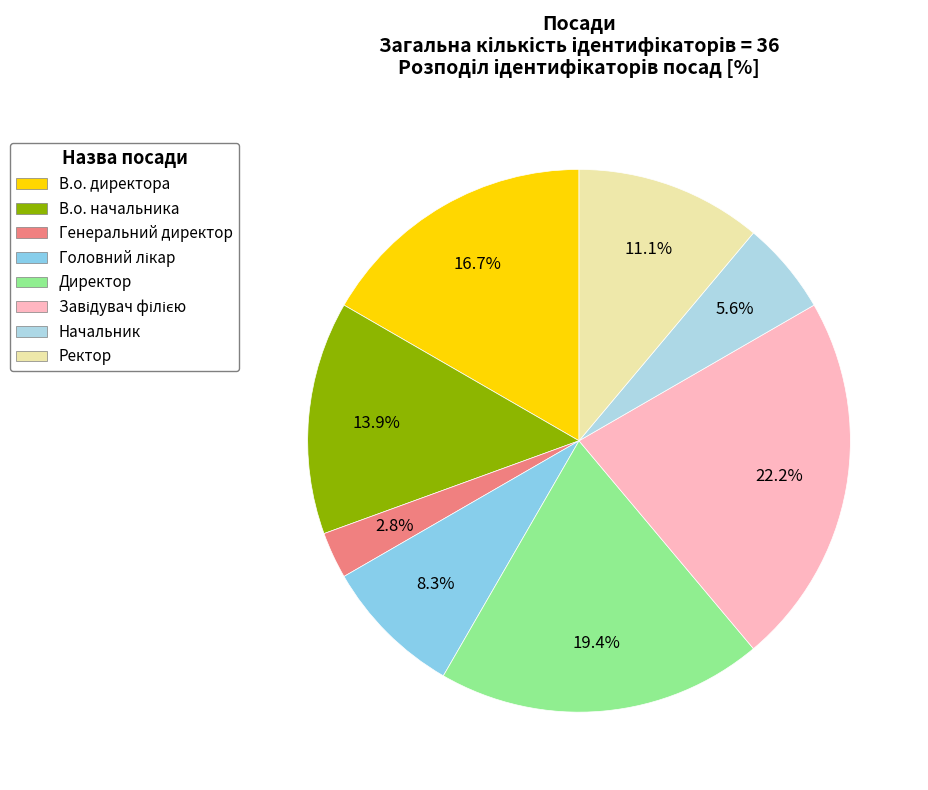

To the nearest percent, what percentage of the pie is Завідувач філією?

22%